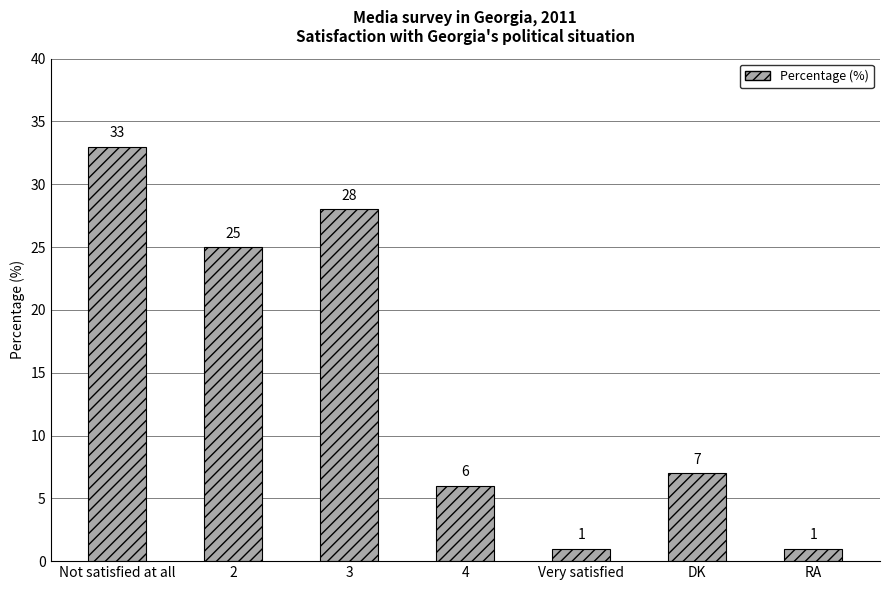

Between Not satisfied at all and 4, which is larger?

Not satisfied at all